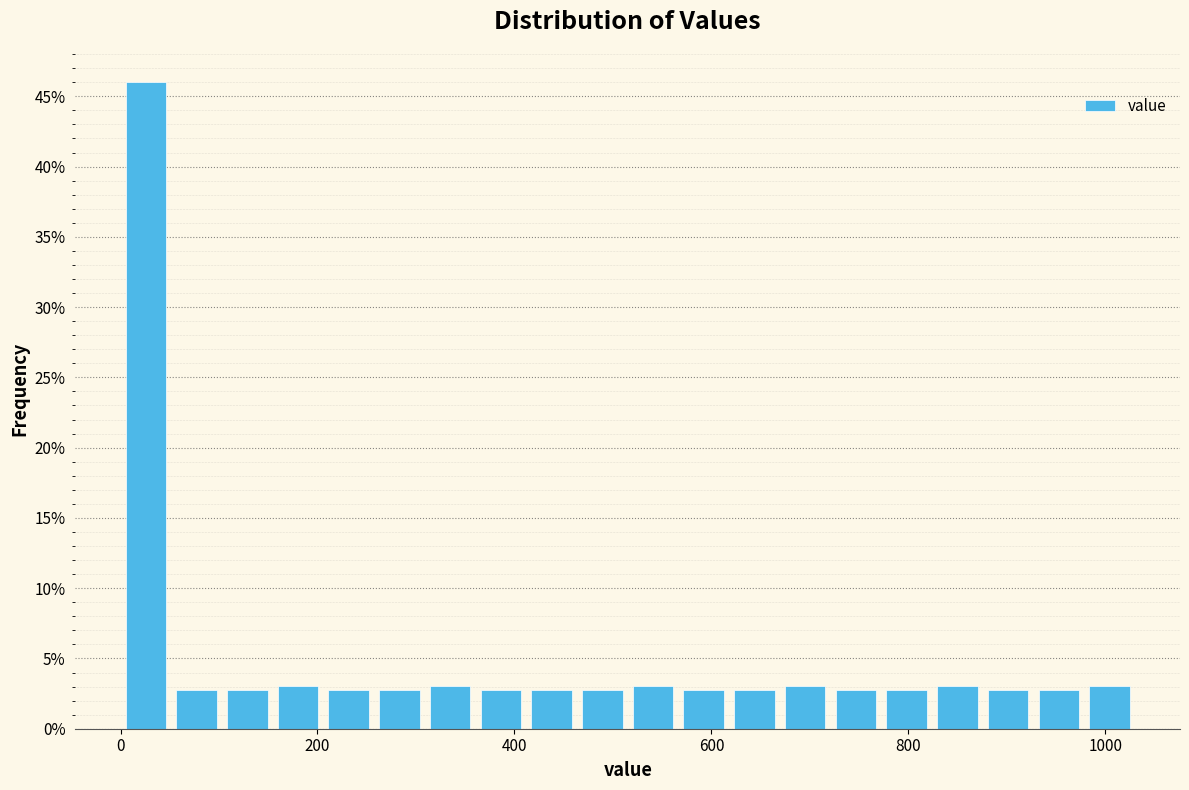

Around what value on the x-axis is the tallest bar? Give the approximate position of its centre, as read against the axis.

20